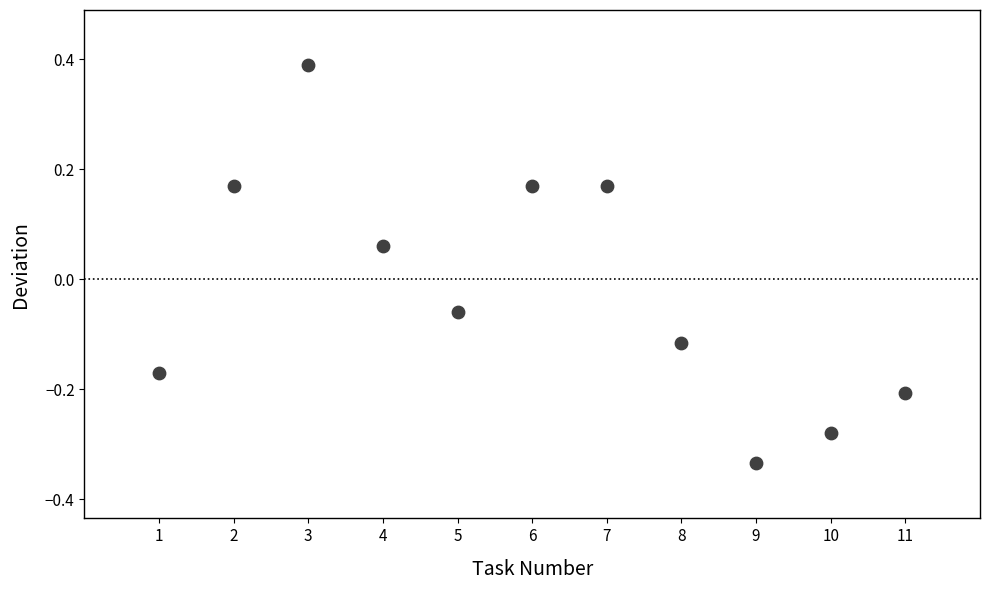

What is the range of X values (max minus min)?

10.0